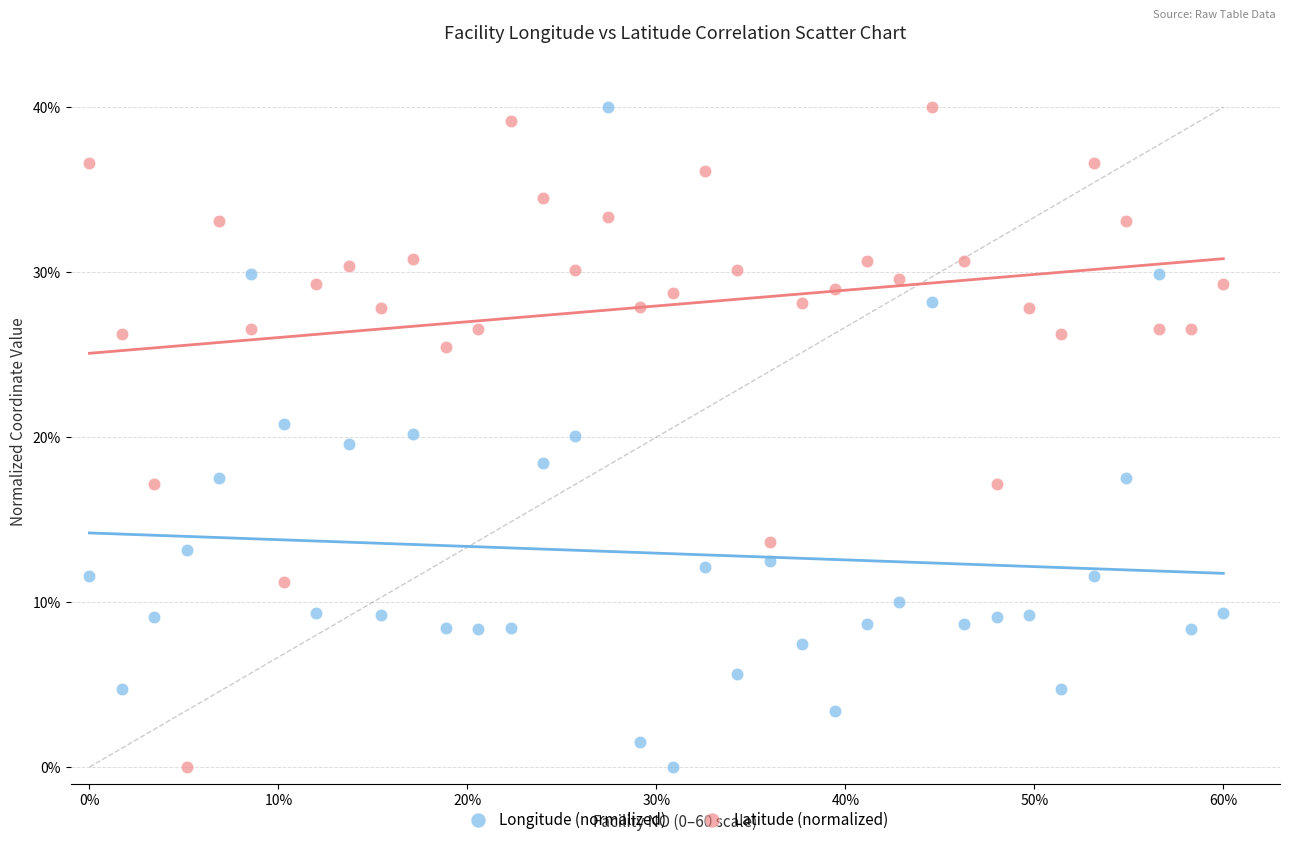

Across all data points, what is the range of Y values (max minus min)?

40.0